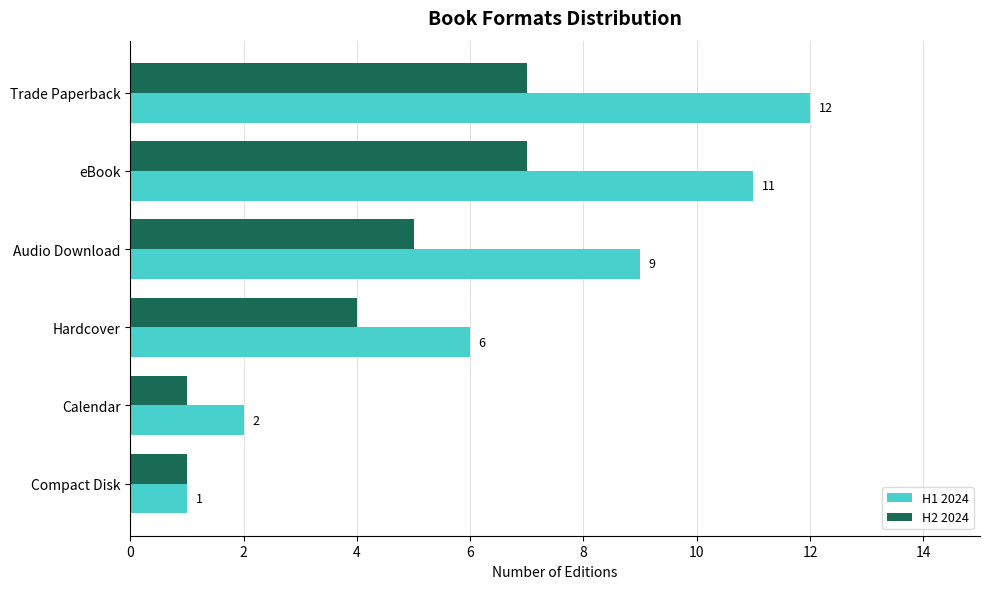

Rank the categories by H1 2024 value from highest to lowest.

Trade Paperback, eBook, Audio Download, Hardcover, Calendar, Compact Disk